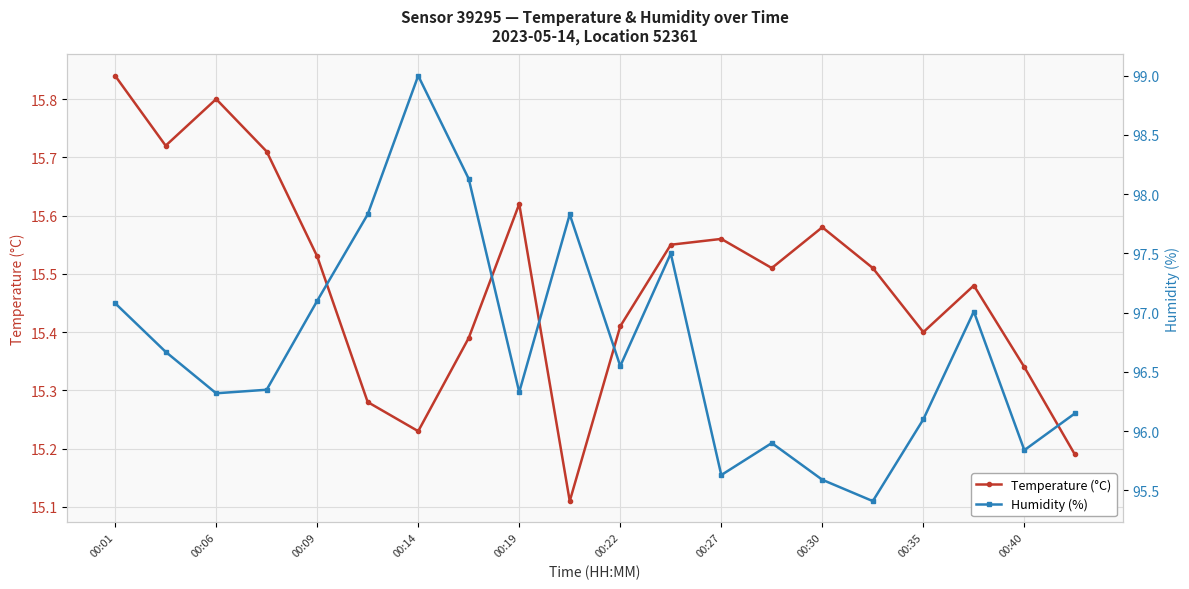

What is the maximum value shown in the chart?

99.0